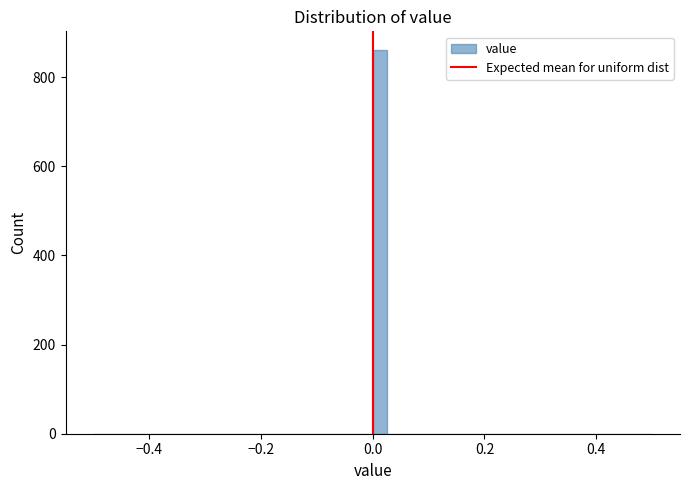

Read against the x-axis, roughly where is the centre of the tallest bar?

0.02